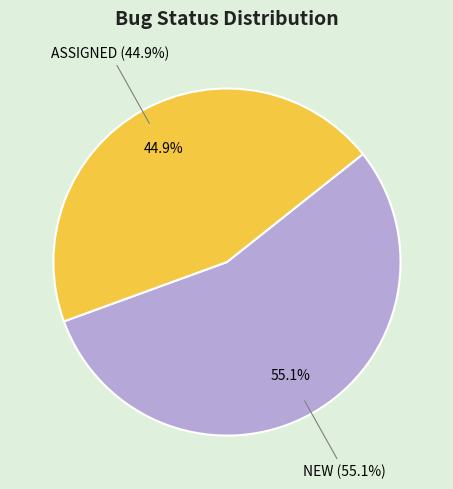

True or false: ASSIGNED accounts for 45% of the total.

True